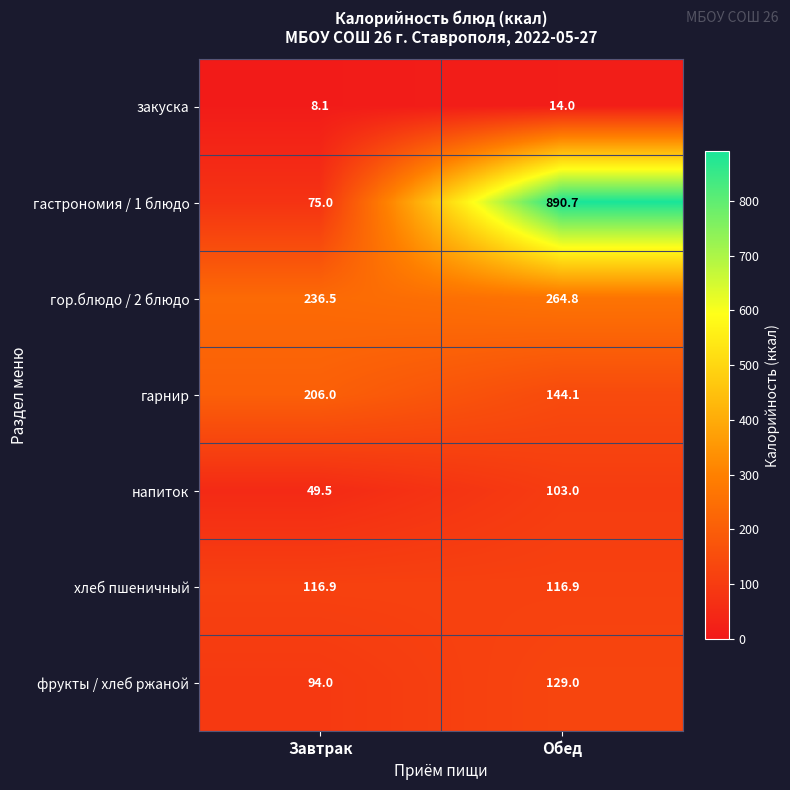

Which series has the largest range (max minus min)?

гастрономия / 1 блюдо